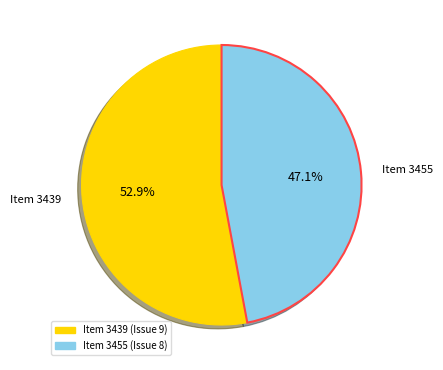

How many slices are in this pie chart?

2